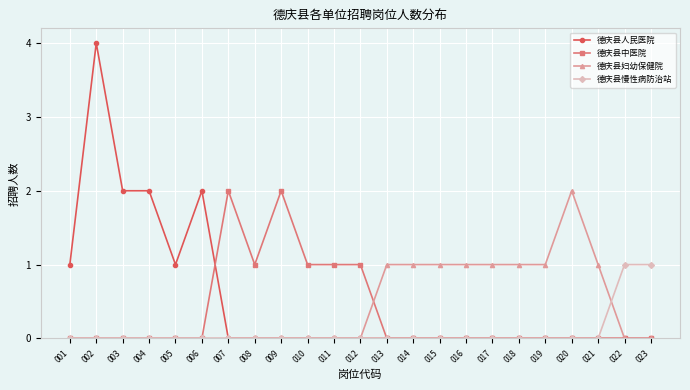

How many lines are shown in the chart?

4